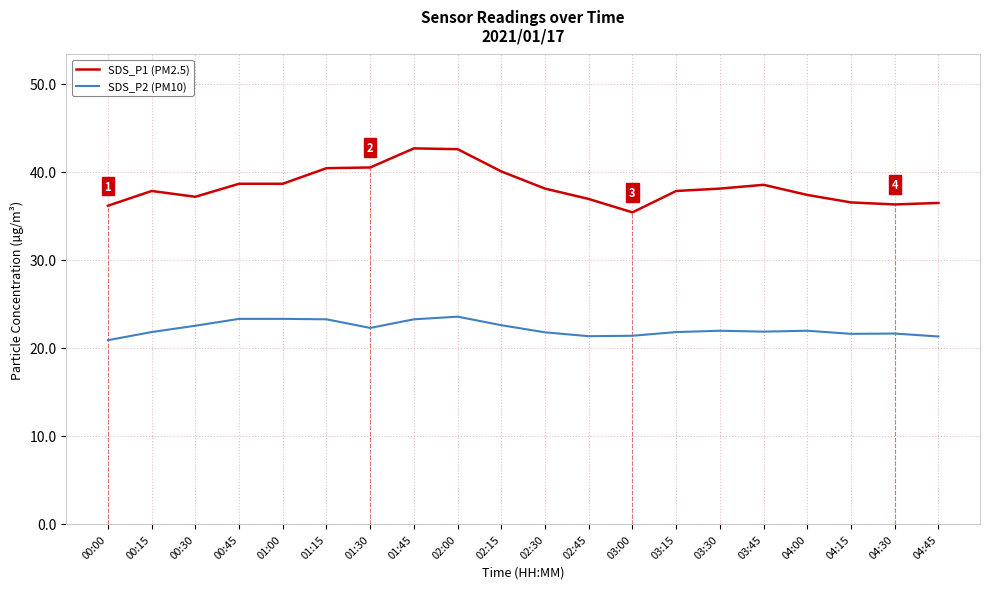

What is the difference between the second highest and minimum values in the SDS_P2 (PM10) series?

2.4